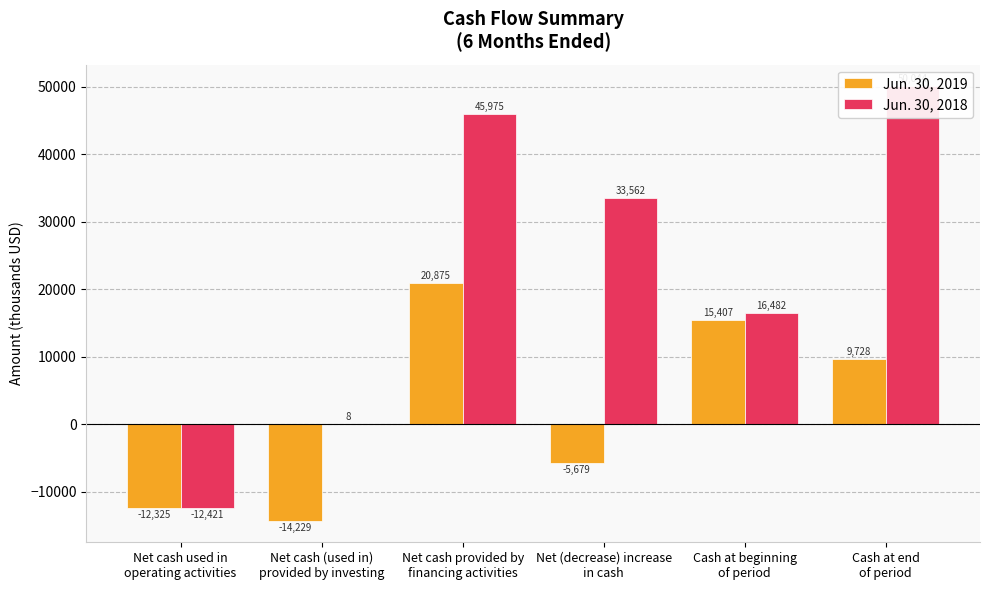

Which series has the widest spread of values?

Jun. 30, 2018